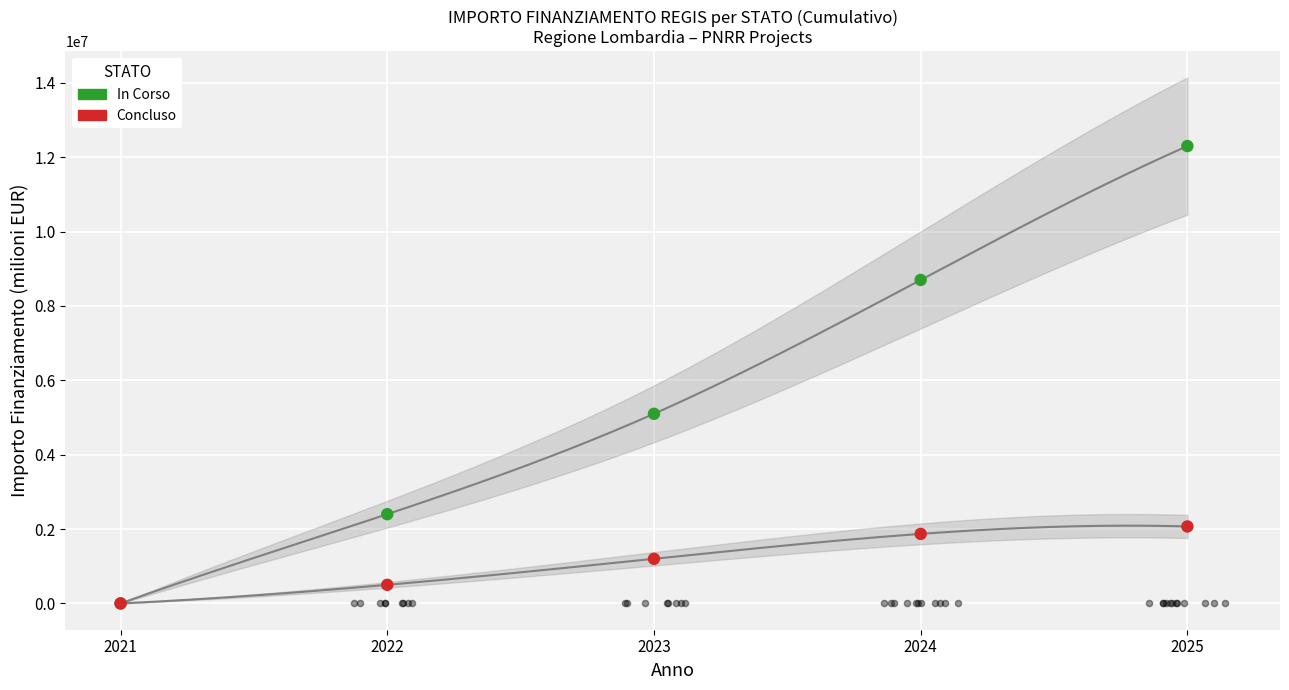

Is the value of Concluso at 2022 greater than the value of In Corso at 2025?

No